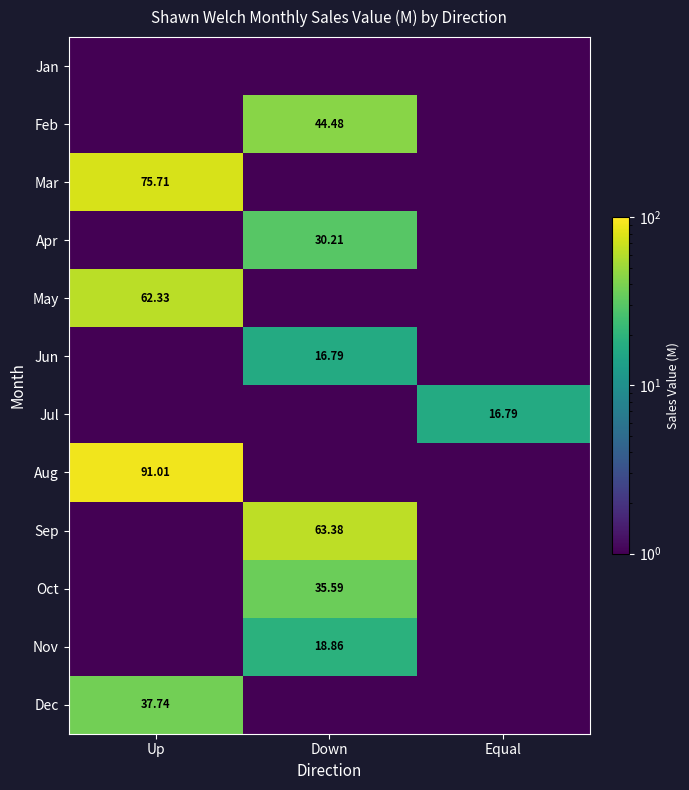

Rank the categories by May value from lowest to highest.

Down, Equal, Up